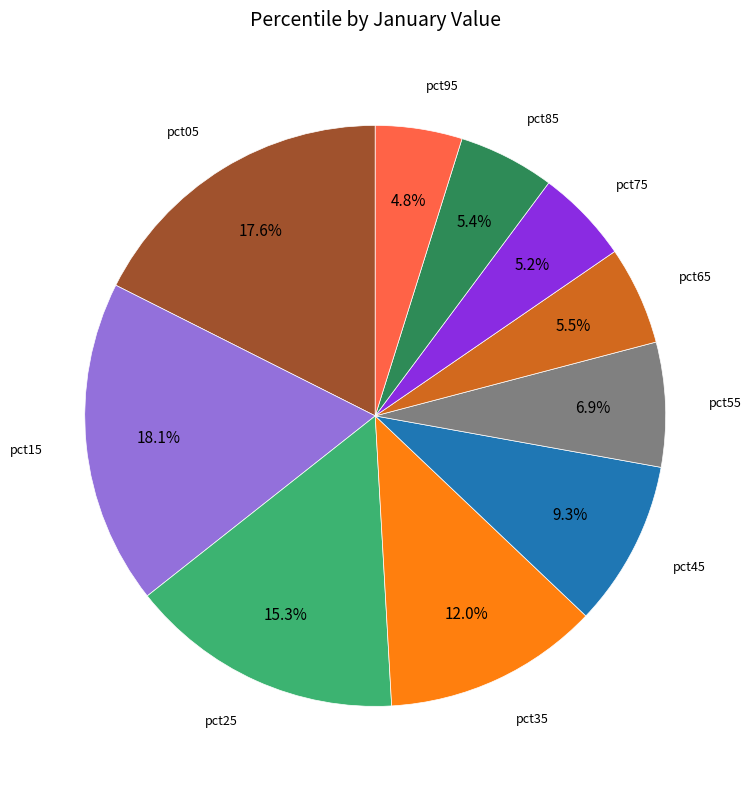

What is the ratio of the value at pct25 to the value at pct15?

0.8